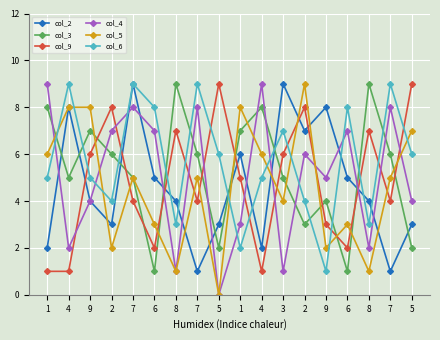

The value of col_6 at 5 is 4. True or false?

False